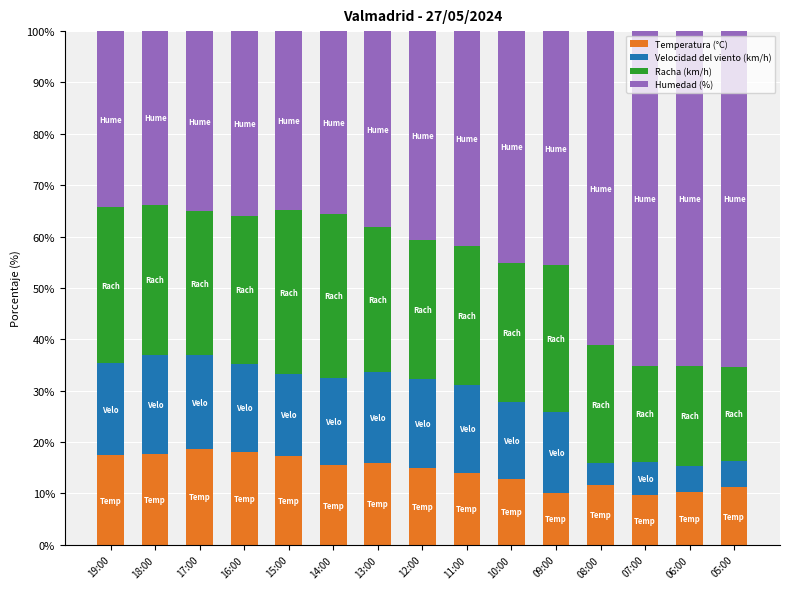

What is the highest value of the Temperatura (°C) series?

18.6